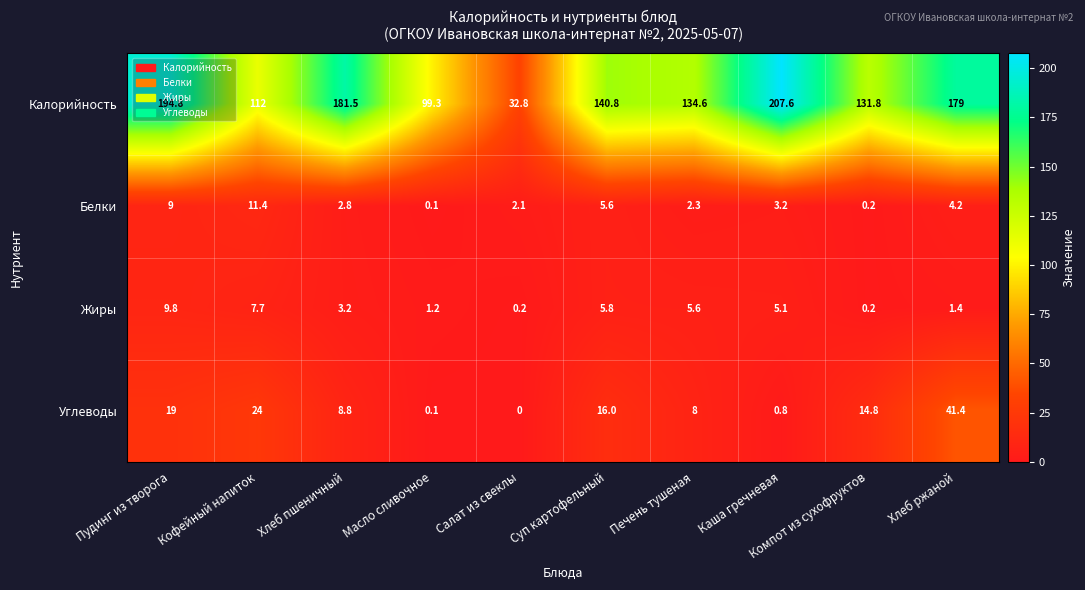

Which series has the largest range (max minus min)?

Калорийность